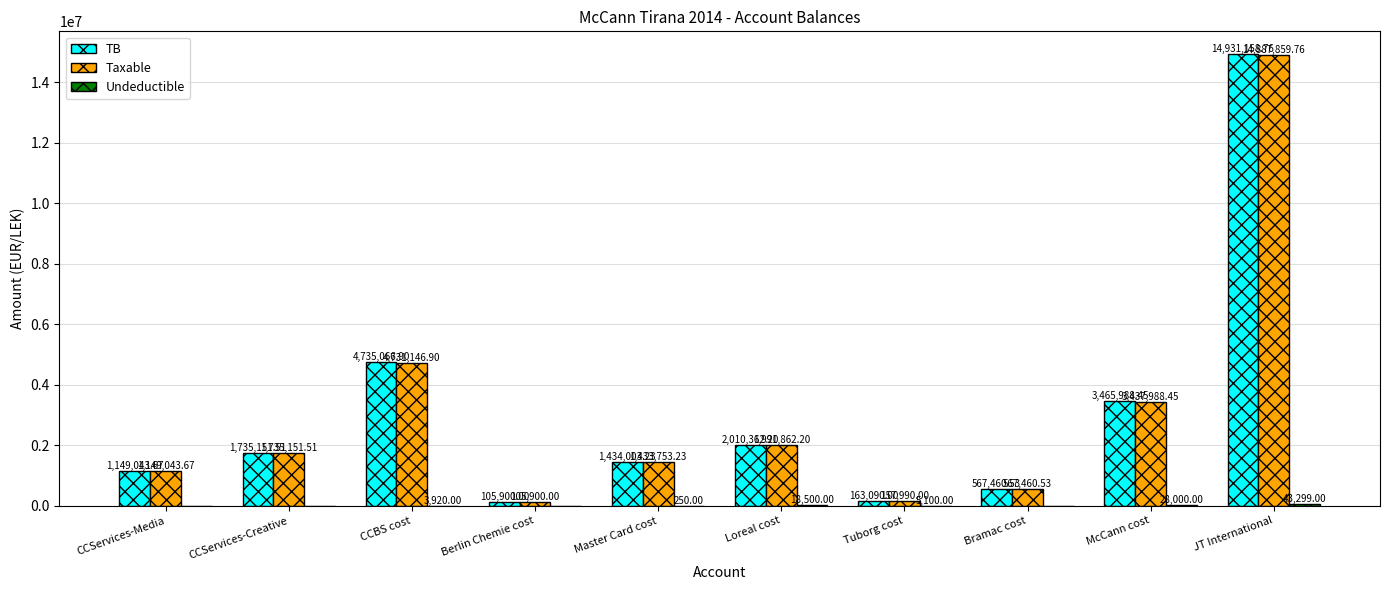

What is the total value across all series at CCBS cost?

9470133.8